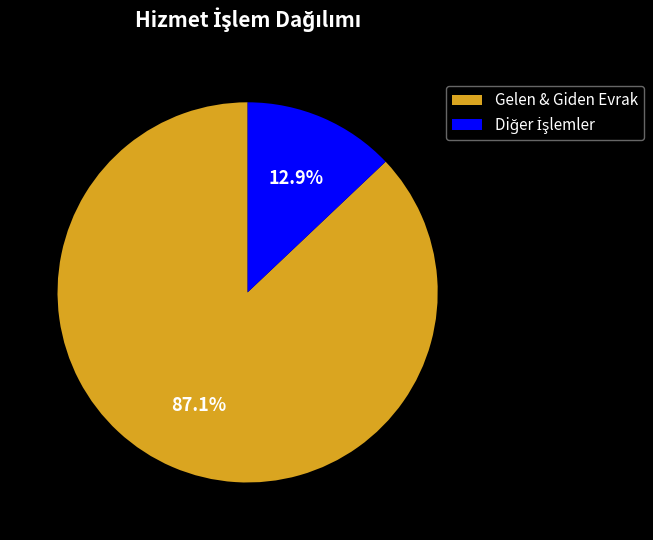

Which slice represents more than half of the pie?

Gelen & Giden Evrak